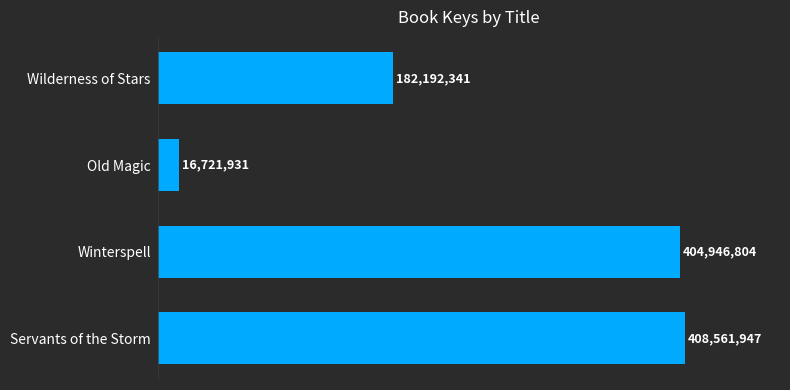

Are the bars horizontal?

Yes